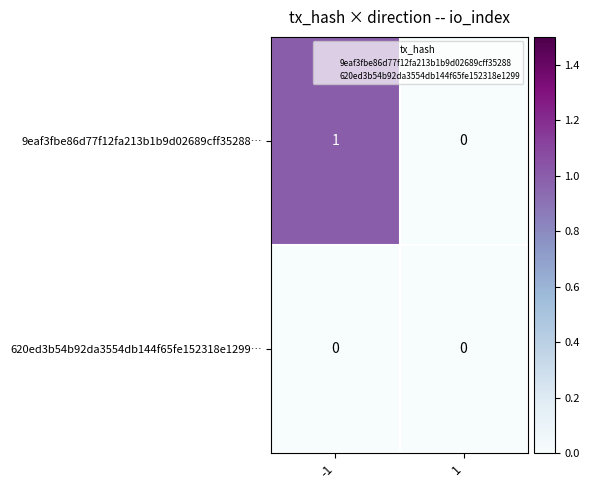

Which series changed the most between -1 and 1?

9eaf3fbe86d77f12fa213b1b9d02689cff35288…